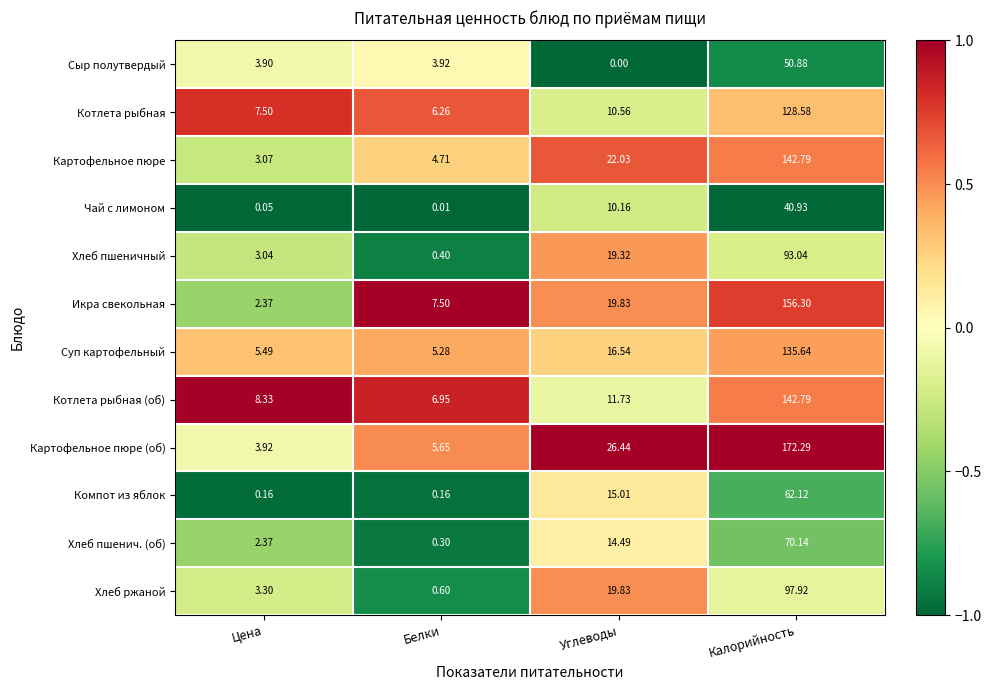

Between Цена and Белки, which series saw the biggest shift?

Икра свекольная